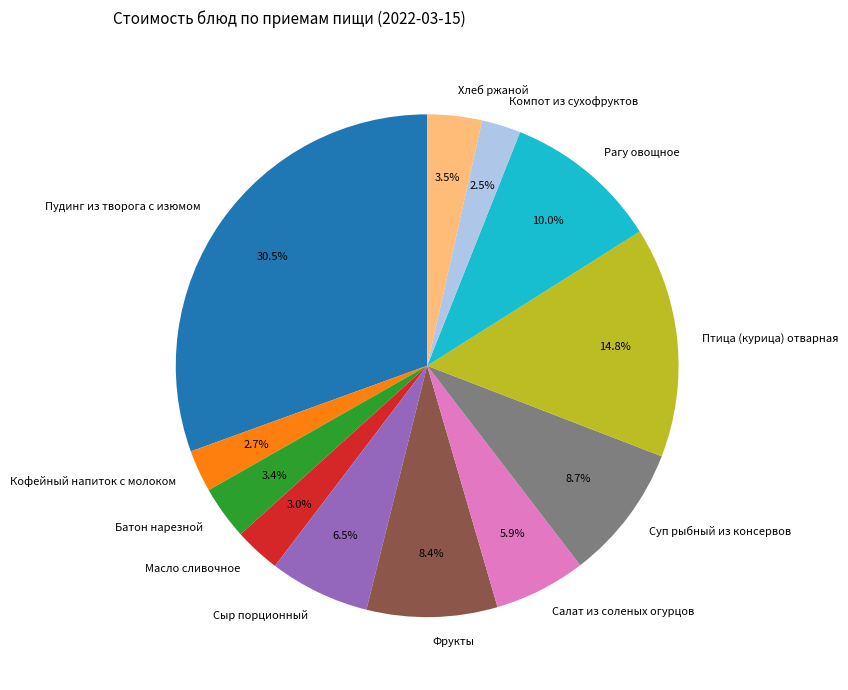

How many segments does this pie chart have?

12